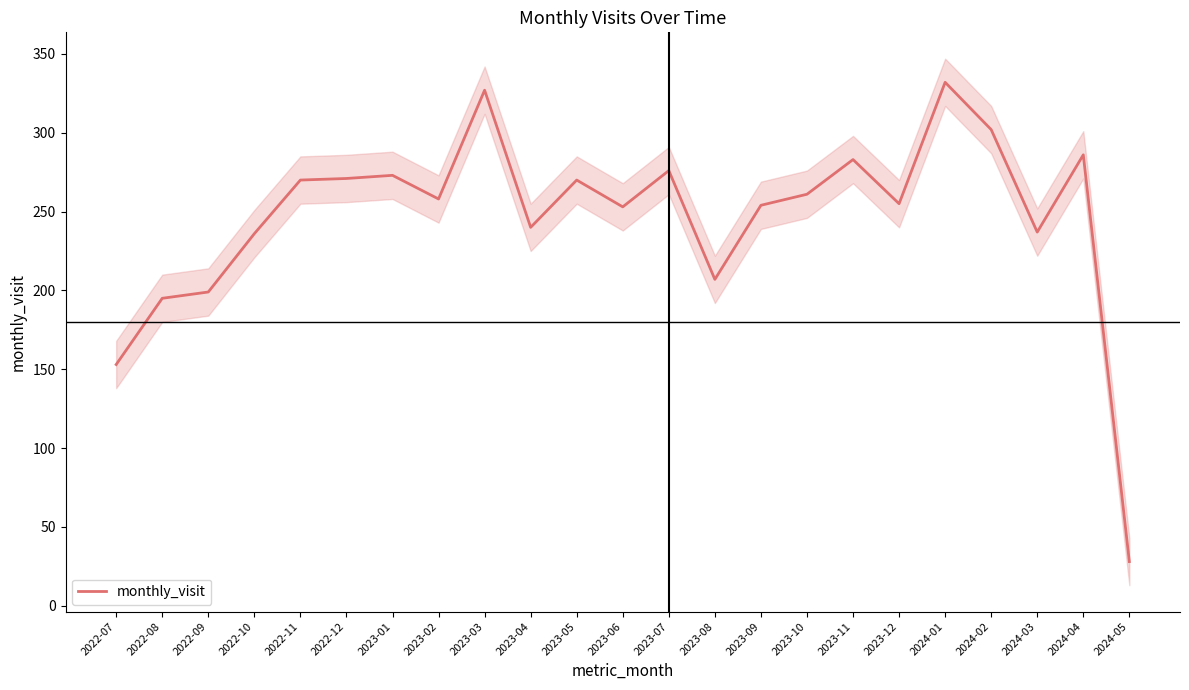

How many points are higher than both their immediate neighbors (excluding endpoints)?

7